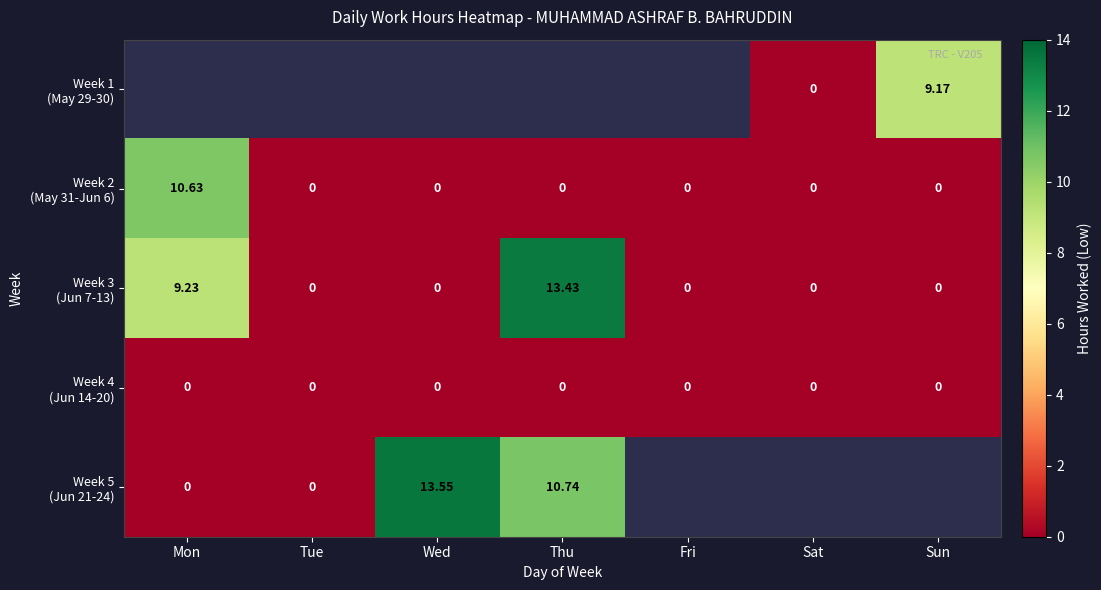

The value of Week 2 (May 31-Jun 6) at Mon is 2.2. True or false?

False